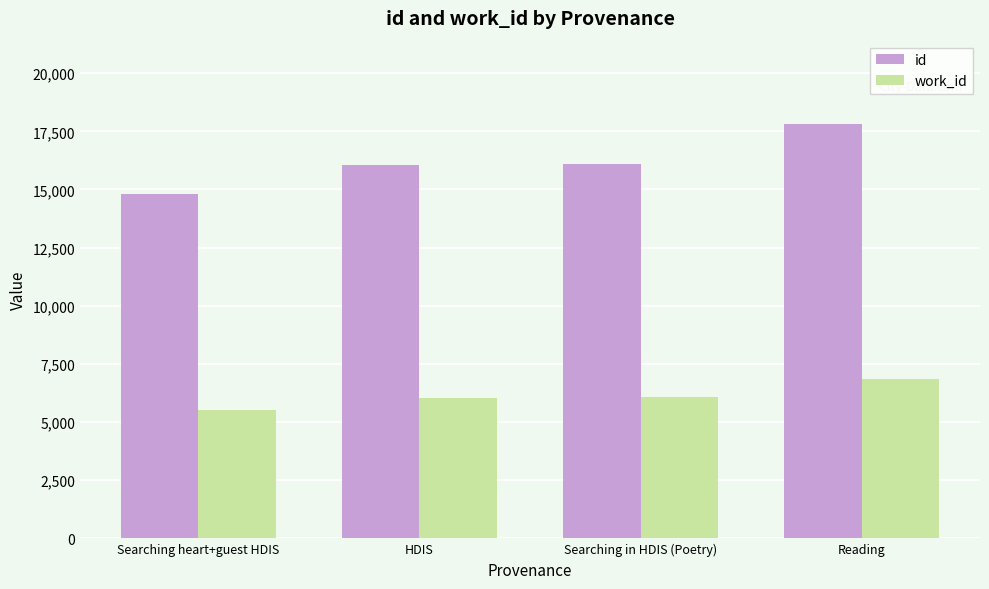

Is the value of work_id at Reading greater than the value of id at Searching in HDIS (Poetry)?

No